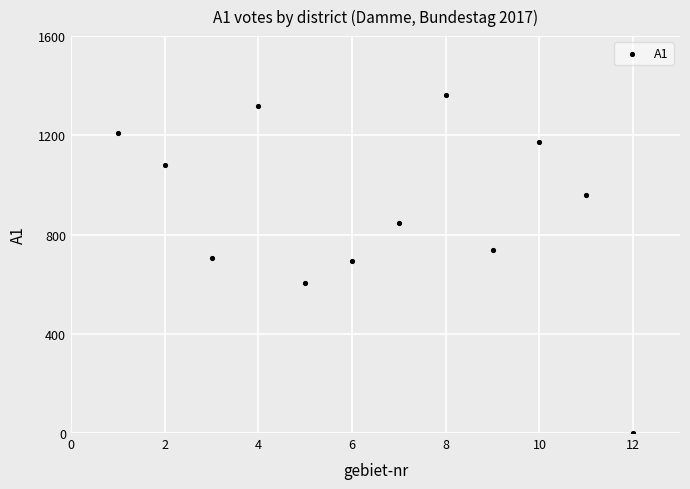

What is the range of Y values (max minus min)?

1364